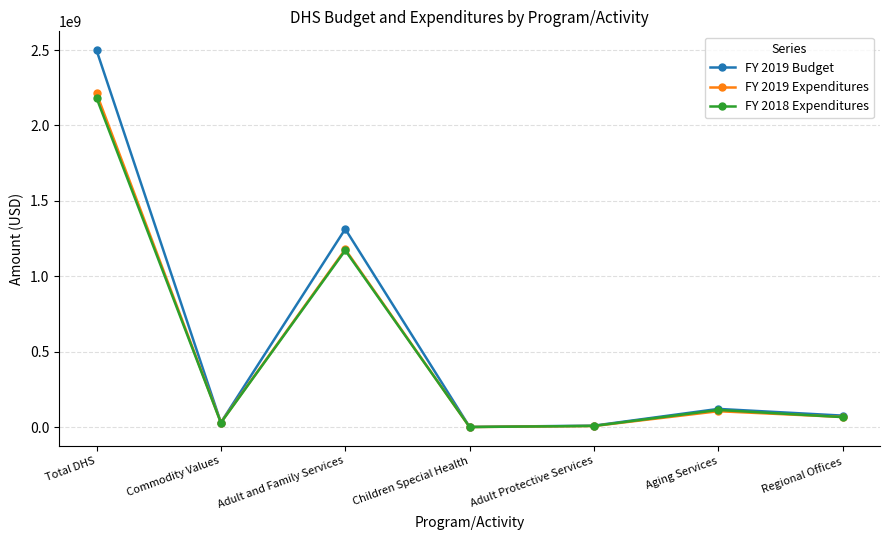

Where is FY 2019 Expenditures nearest to the value 1107072558?

Adult and Family Services